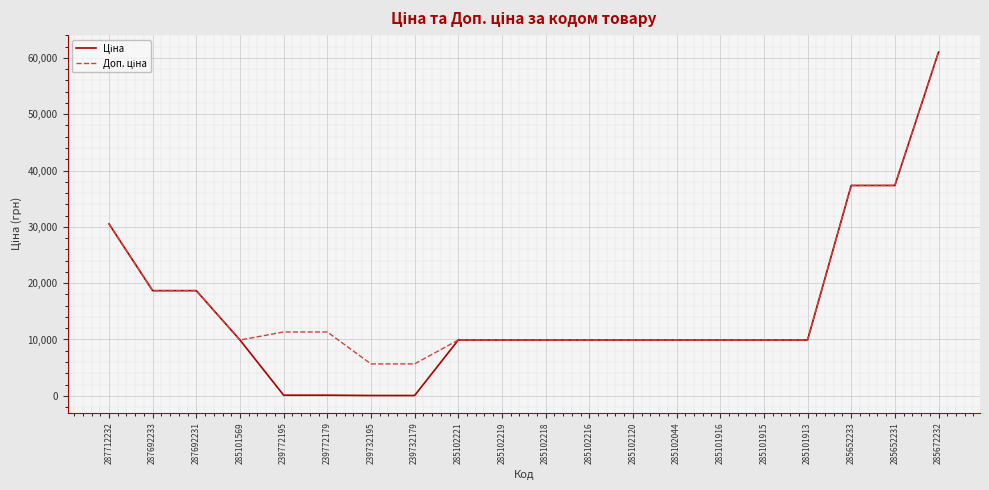

Which category has the highest value across all series?

285672232